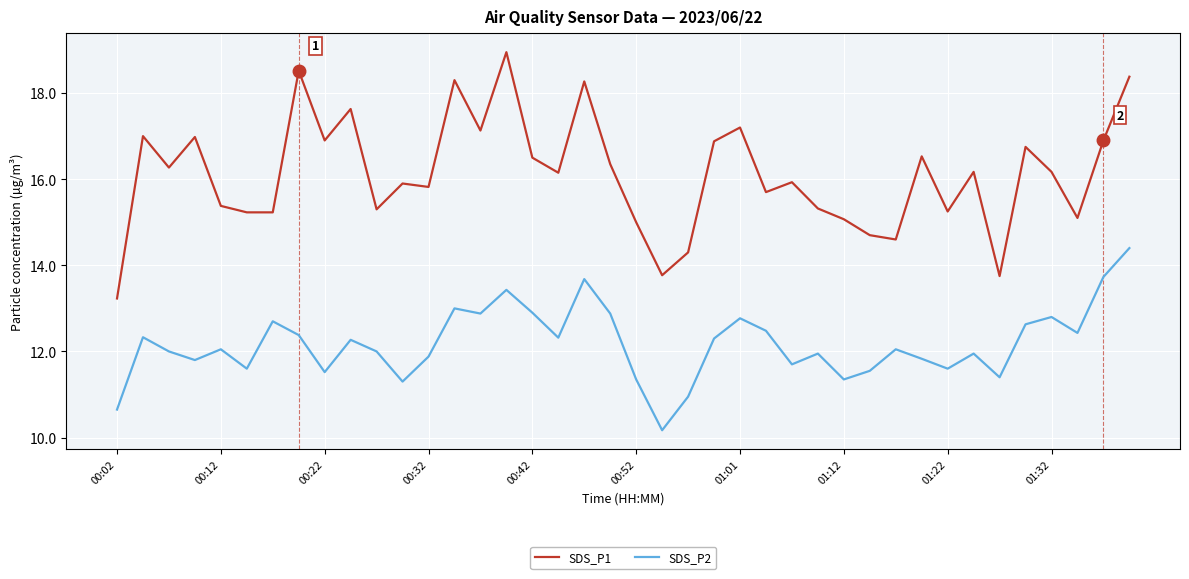

True or false: SDS_P1 and SDS_P2 intersect in this chart.

False